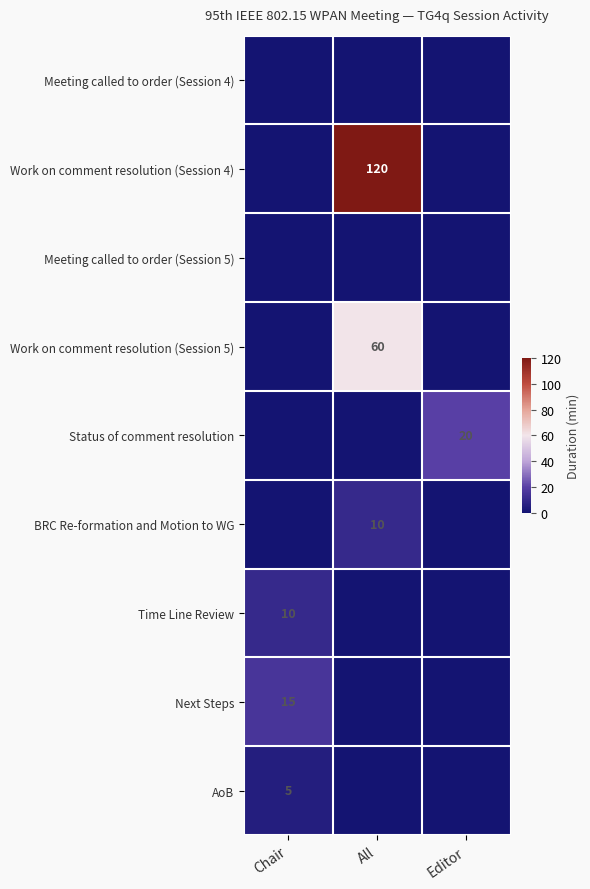

The value of Status of comment resolution at Editor is 35. True or false?

False